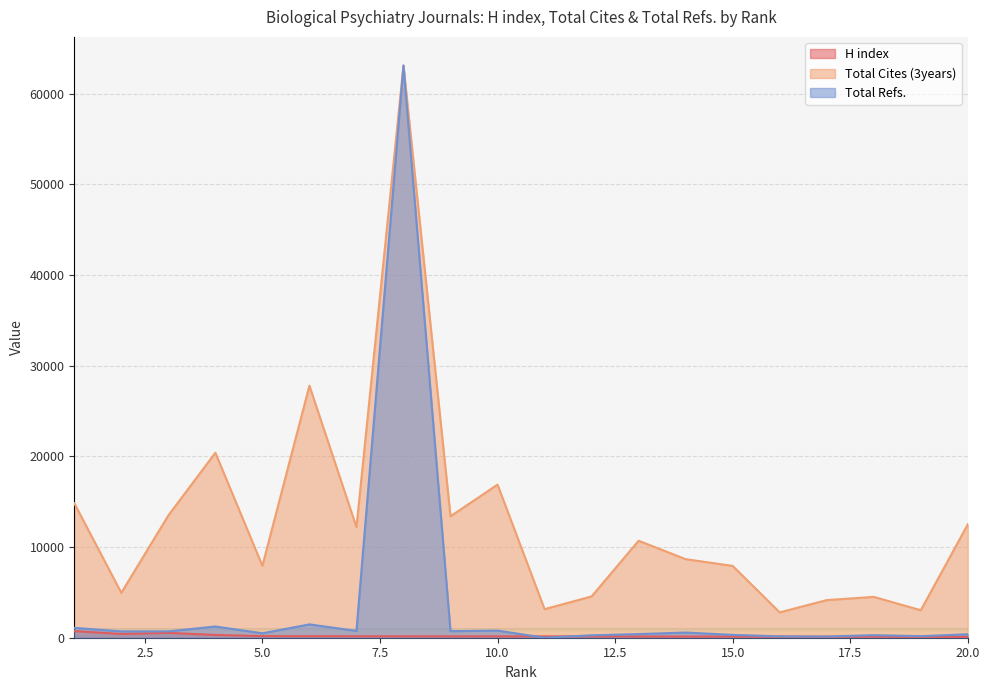

Is it true that Total Refs. equals 485 at 5.0?

True